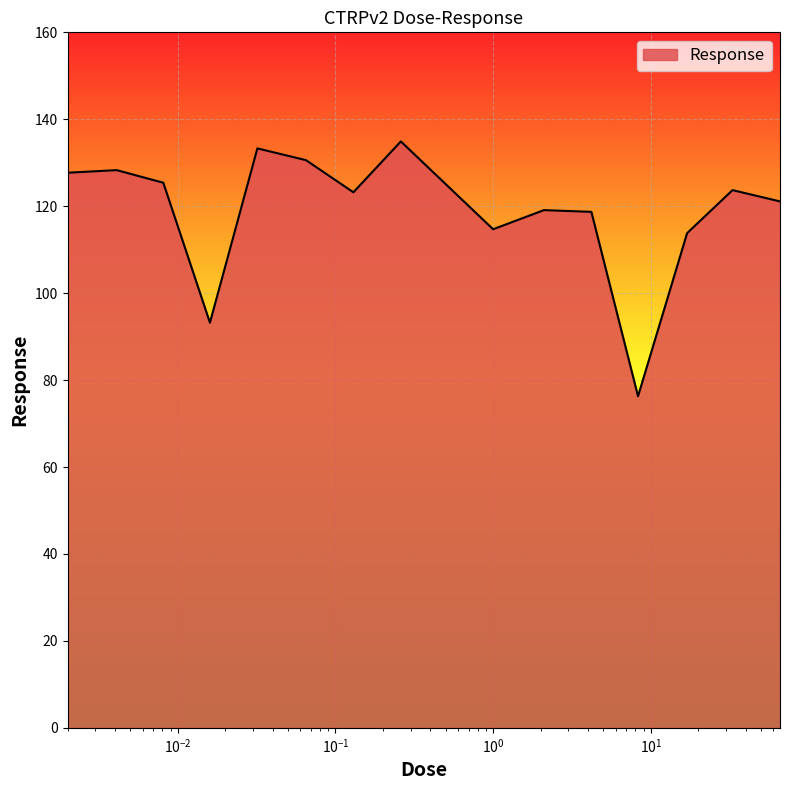

What is the smallest value displayed?

76.3